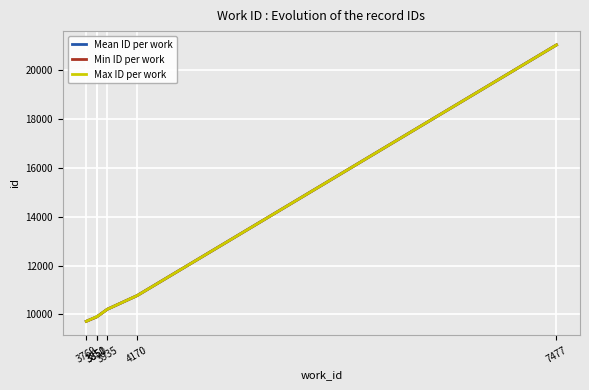

What is the sum of the Max ID per work values at 3769 and 4170?

20486.0